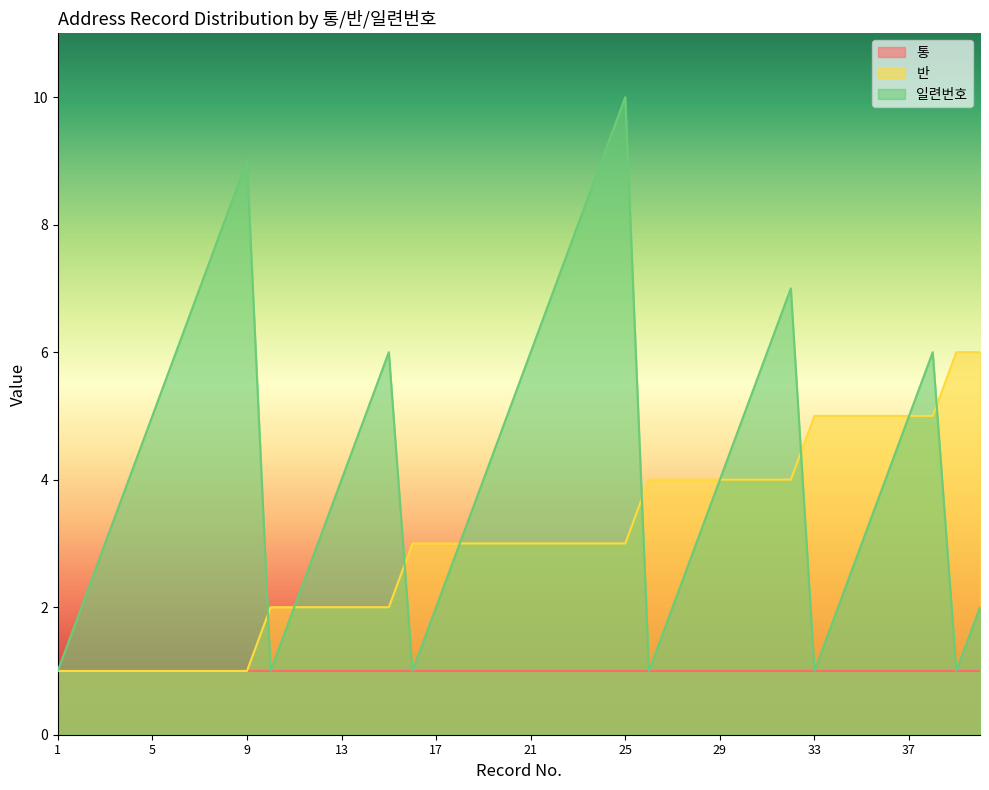

Is the value of 반 at 8 greater than the value of 일련번호 at 26?

No